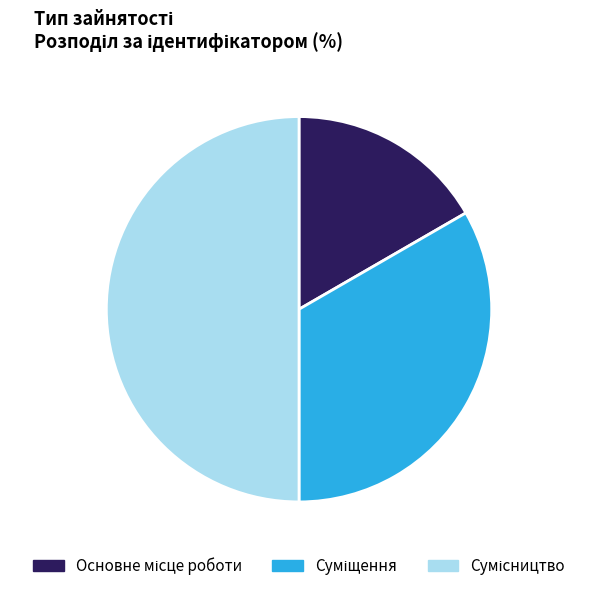

Which has a higher value, Основне місце роботи or Суміщення?

Суміщення